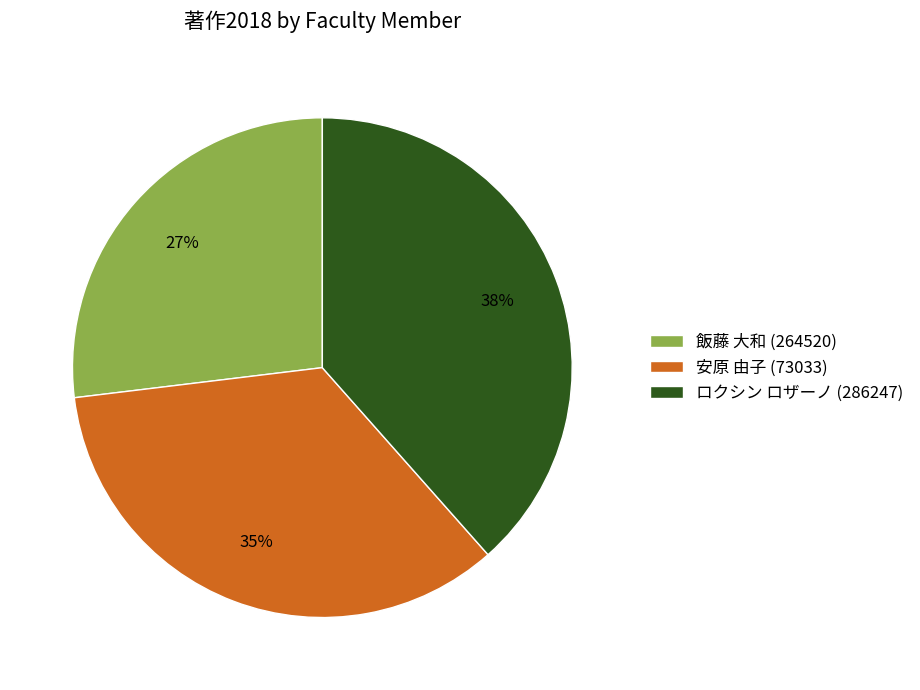

Count the number of slices in the pie.

3